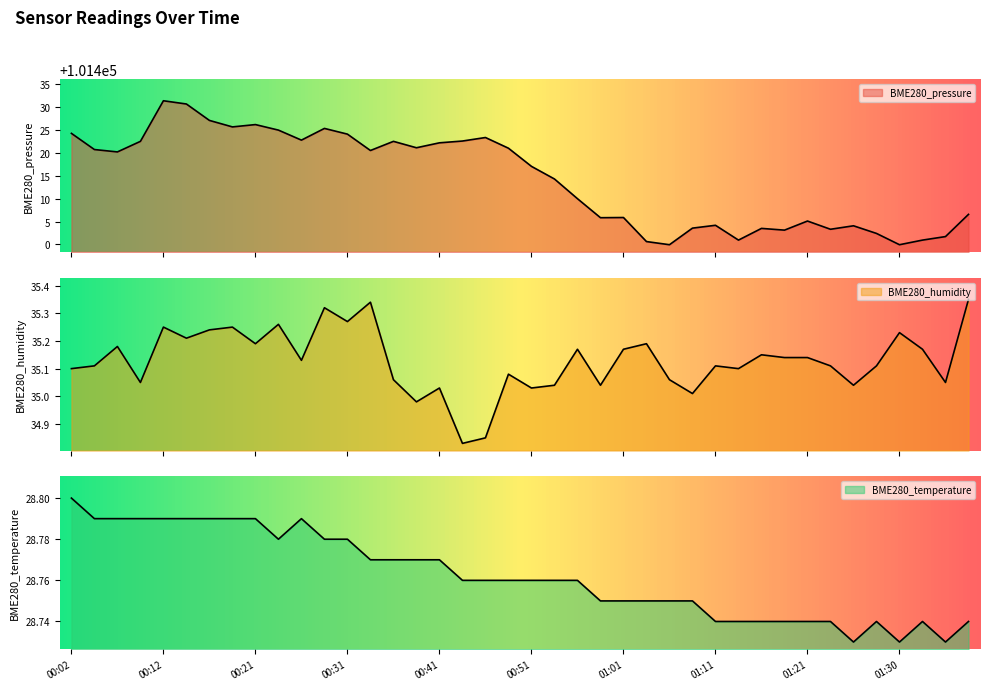

Which label corresponds to the largest value in the chart?

00:12